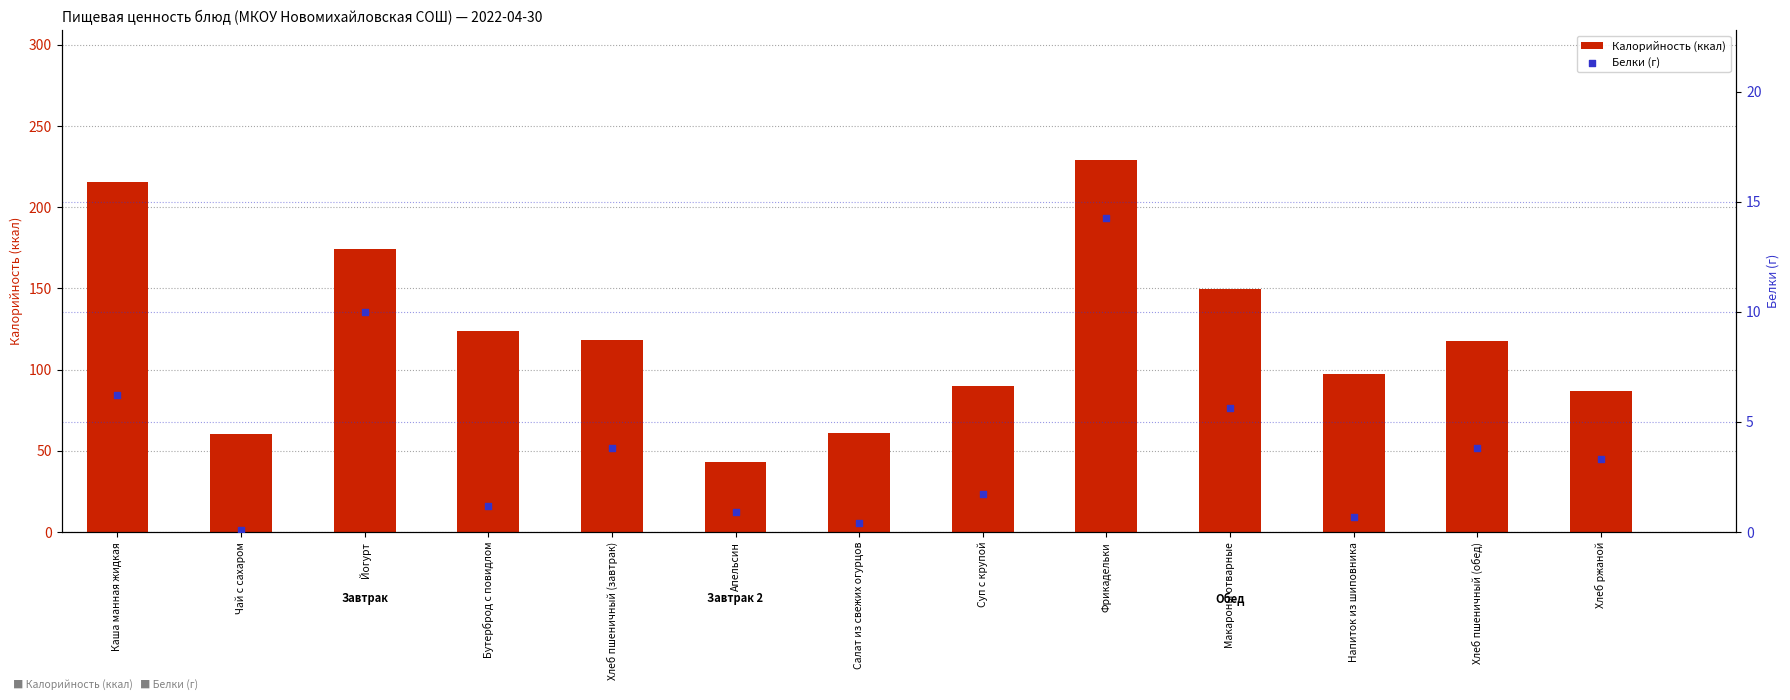

At how many categories does at least one series exceed 208?

2